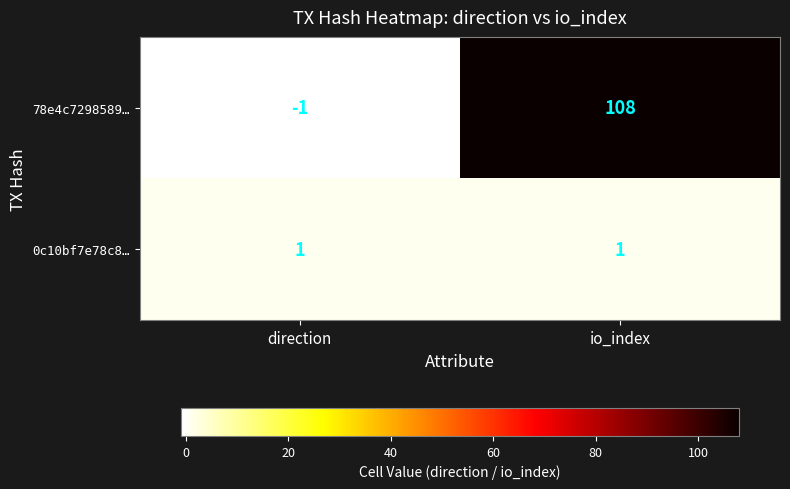

What is the sum of the 78e4c7298589… values at io_index and direction?

107